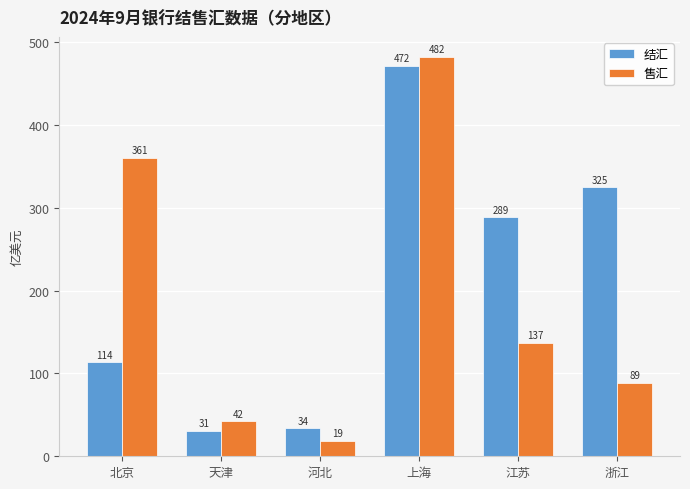

What is the label of the 1st bar from the right?

浙江